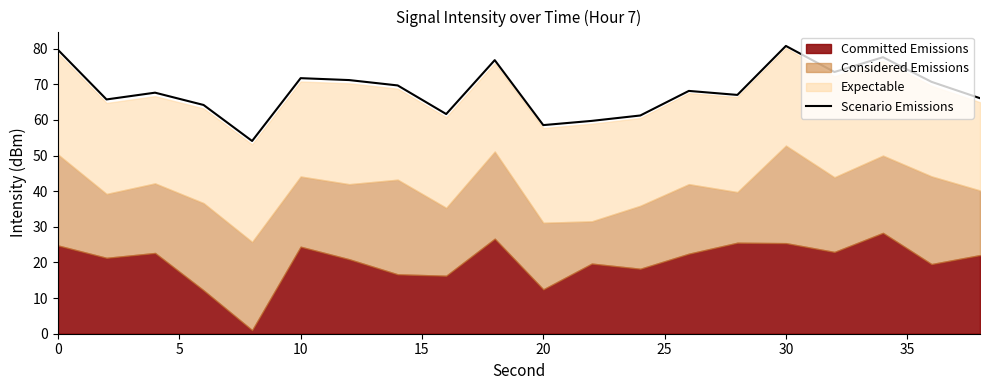

What is the highest value of the Scenario Emissions series?

80.8